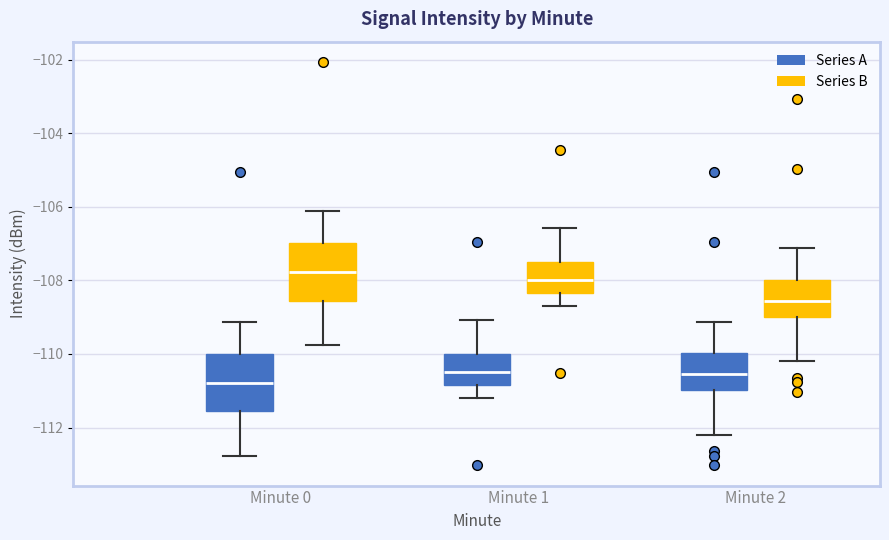

Reading left to right, transcribe this box plot: for each box, give where its median line is, the range the box spans, and where its two whiskers end, as read against the y-axis. The values are not printed on the chart, so give them approximately, as read against the axis.

Minute 0 (Series A): median -110.8, box -111.6 to -110.0, whiskers -112.8 to -109.2
Minute 0 (Series B): median -107.8, box -108.6 to -107.0, whiskers -109.8 to -106.2
Minute 1 (Series A): median -110.4, box -110.8 to -110.0, whiskers -111.2 to -109.0
Minute 1 (Series B): median -108.0, box -108.4 to -107.4, whiskers -108.8 to -106.6
Minute 2 (Series A): median -110.6, box -111.0 to -110.0, whiskers -112.2 to -109.2
Minute 2 (Series B): median -108.6, box -109.0 to -108.0, whiskers -110.2 to -107.2